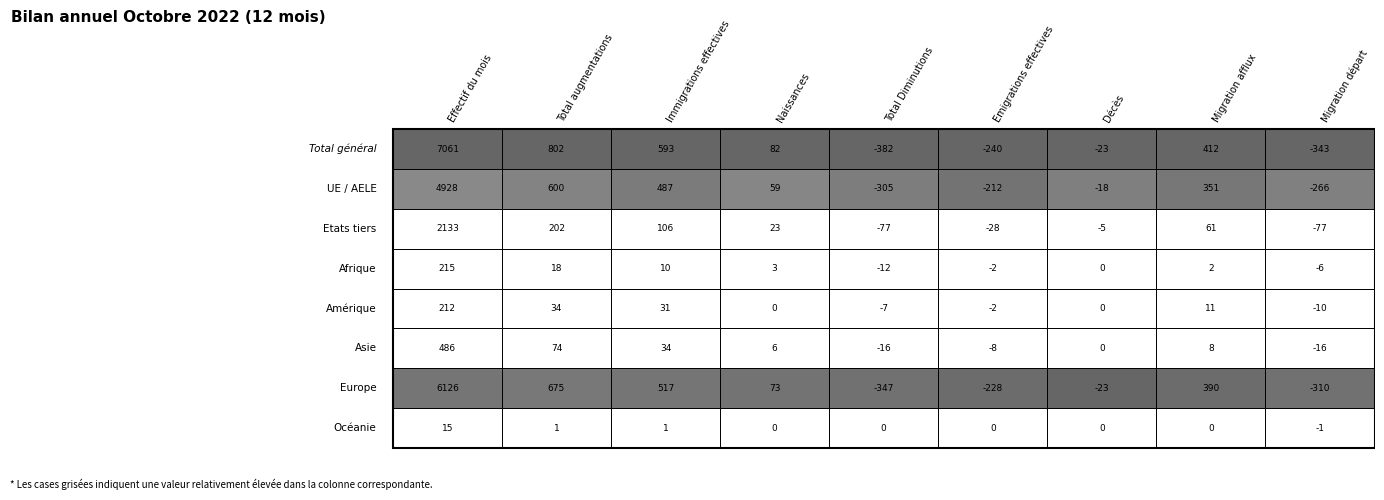

Reading right to left, extract all data points from this chart.

Total général: -343	412	-23	-240	-382	82	593	802	7061
UE / AELE: -266	351	-18	-212	-305	59	487	600	4928
Etats tiers: -77	61	-5	-28	-77	23	106	202	2133
Afrique: -6	2	0	-2	-12	3	10	18	215
Amérique: -10	11	0	-2	-7	0	31	34	212
Asie: -16	8	0	-8	-16	6	34	74	486
Europe: -310	390	-23	-228	-347	73	517	675	6126
Océanie: -1	0	0	0	0	0	1	1	15